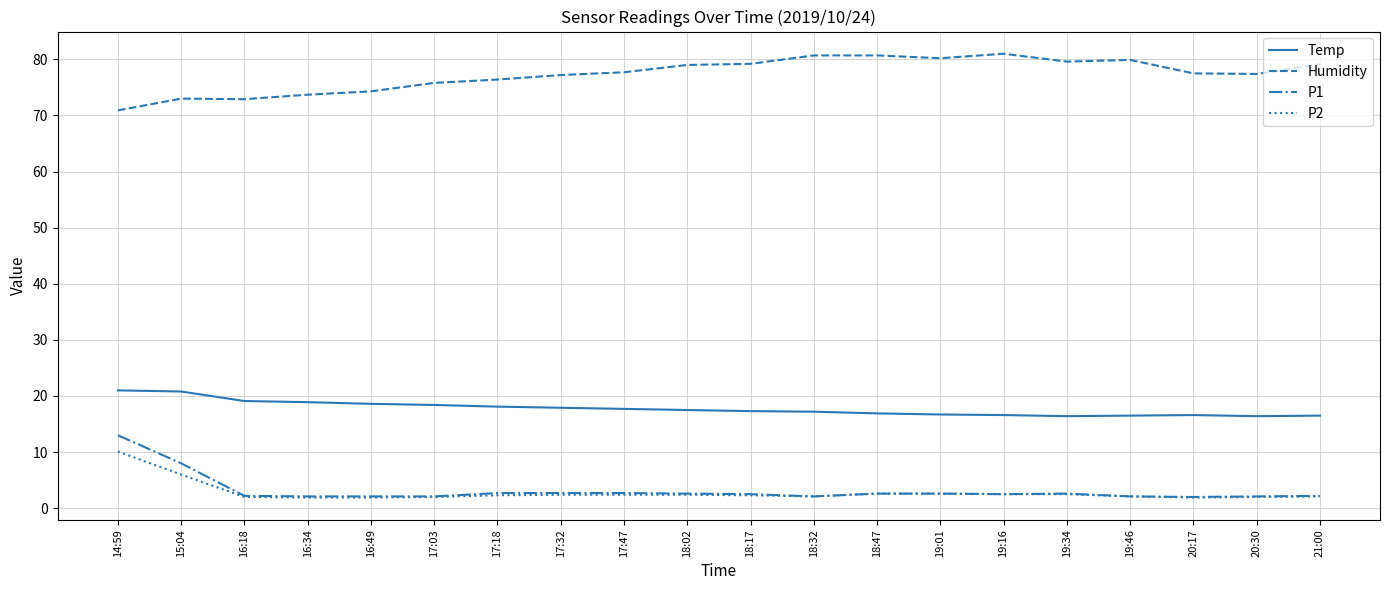

What is the spread (max minus min) of values at 17:03?

73.8